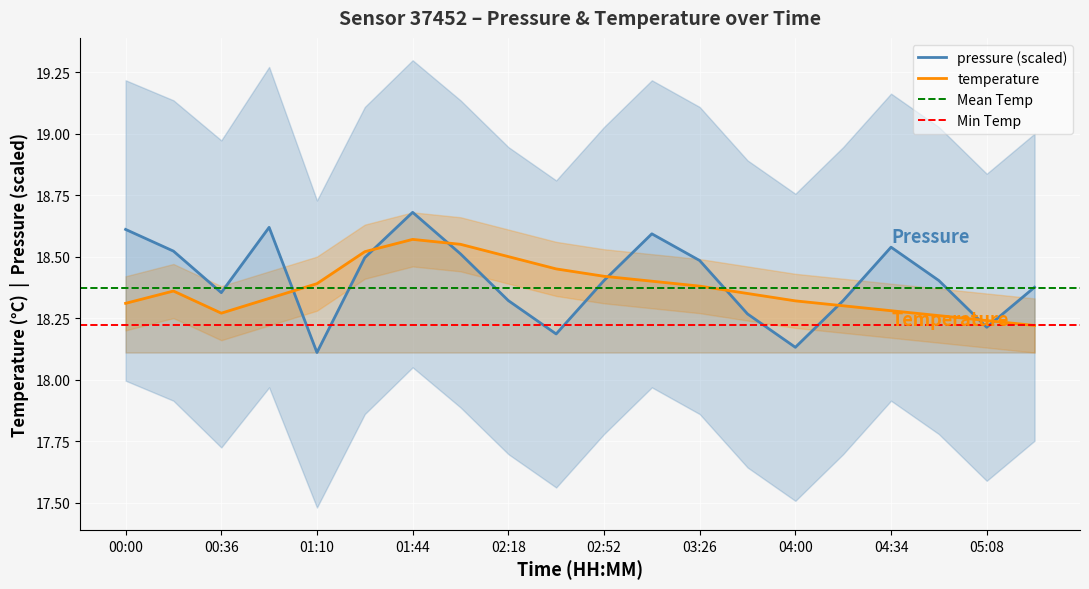

True or false: pressure has a value of 18.2 at 02:35.

True